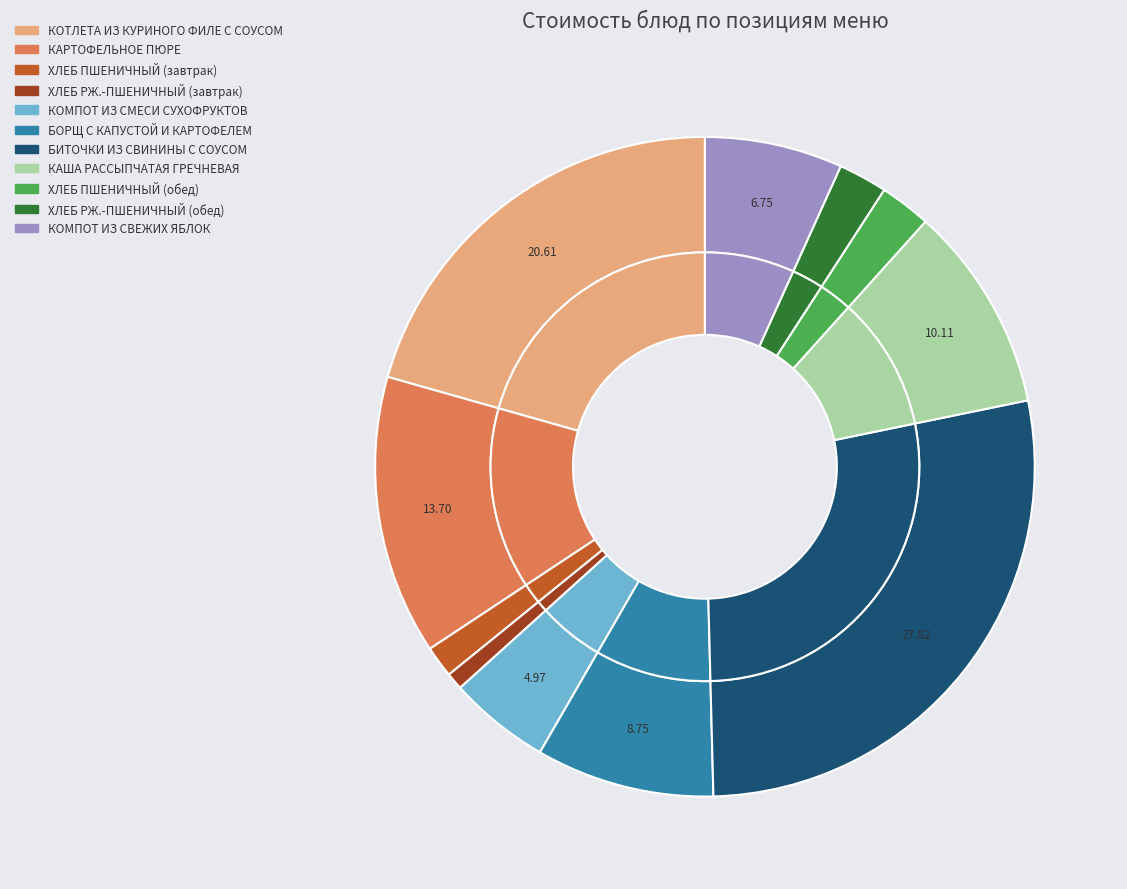

Rank the categories by value from highest to lowest.

БИТОЧКИ ИЗ СВИНИНЫ С СОУСОМ, КОТЛЕТА ИЗ КУРИНОГО ФИЛЕ С СОУСОМ, КАРТОФЕЛЬНОЕ ПЮРЕ, КАША РАССЫПЧАТАЯ ГРЕЧНЕВАЯ, БОРЩ С КАПУСТОЙ И КАРТОФЕЛЕМ, КОМПОТ ИЗ СВЕЖИХ ЯБЛОК, КОМПОТ ИЗ СМЕСИ СУХОФРУКТОВ, ХЛЕБ ПШЕНИЧНЫЙ (обед), ХЛЕБ РЖ.-ПШЕНИЧНЫЙ (обед), ХЛЕБ ПШЕНИЧНЫЙ (завтрак), ХЛЕБ РЖ.-ПШЕНИЧНЫЙ (завтрак)